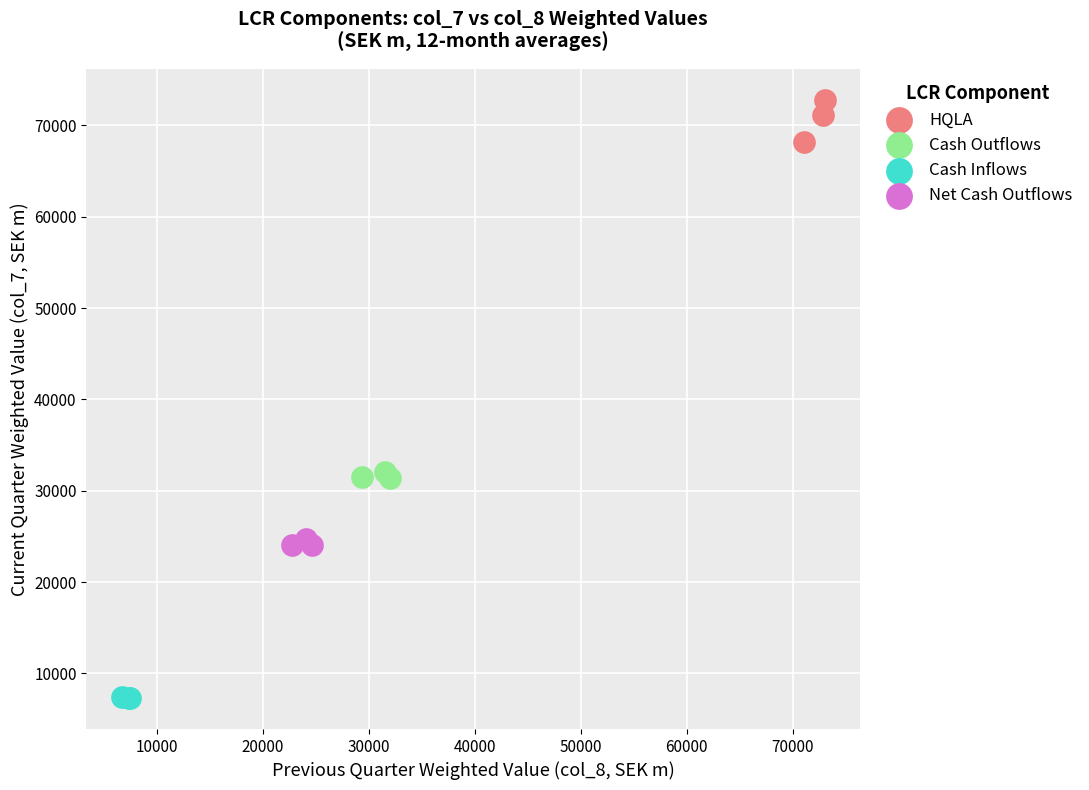

What are all the series names shown in the legend?

HQLA, Cash Outflows, Cash Inflows, Net Cash Outflows